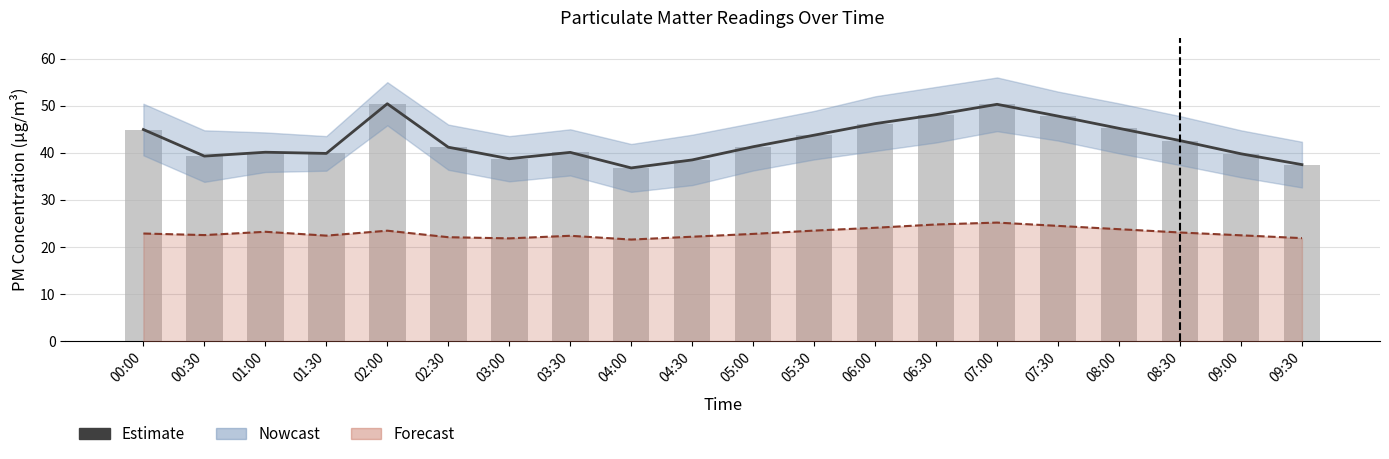

How many values in the Estimate series exceed 41?

11